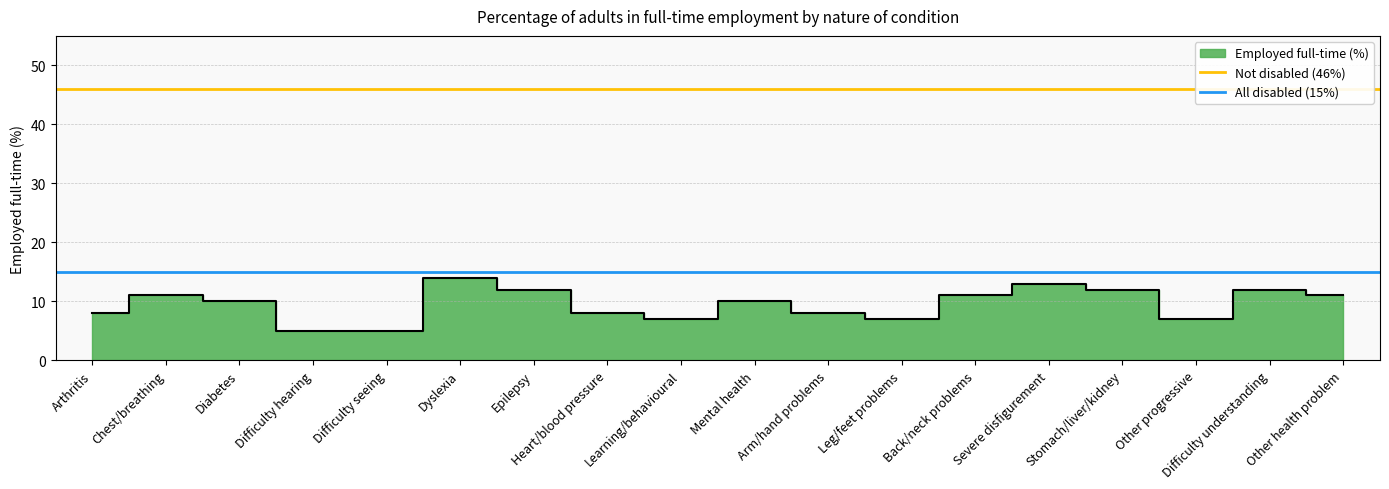

What is the label of the 2nd point from the left?

Chest/breathing